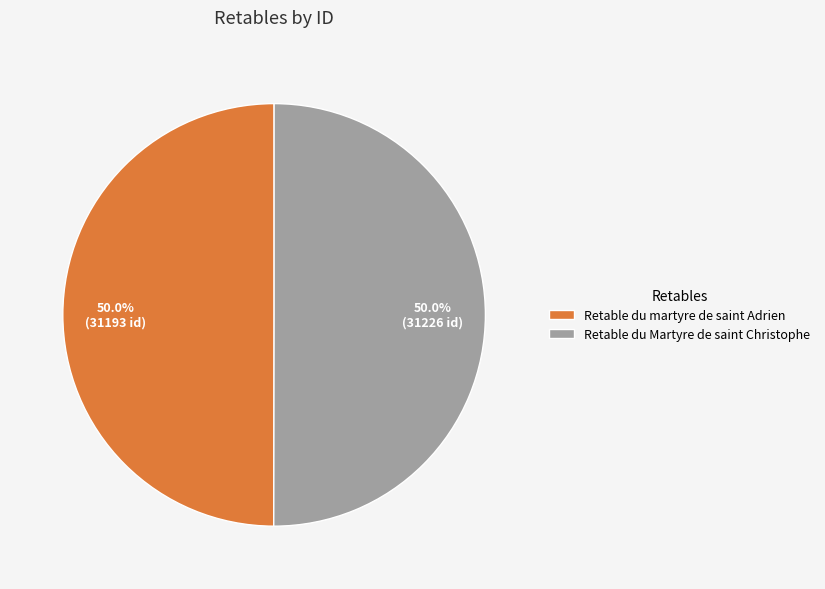

What percentage is the Retable du martyre de saint Adrien slice, to the nearest percent?

50%